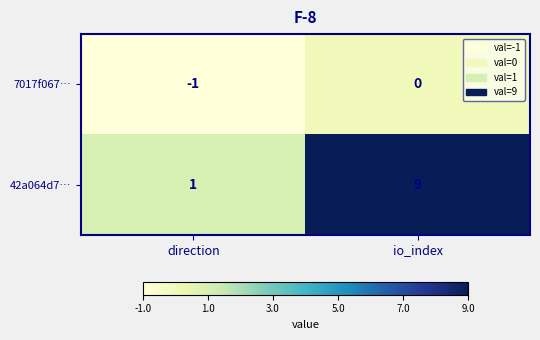

What value does the 42a064d7… series have at io_index?

9